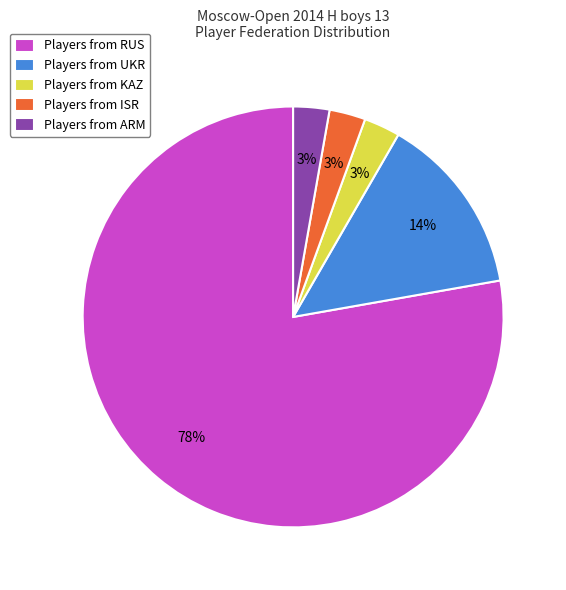

Between Players from RUS and Players from KAZ, which is larger?

Players from RUS